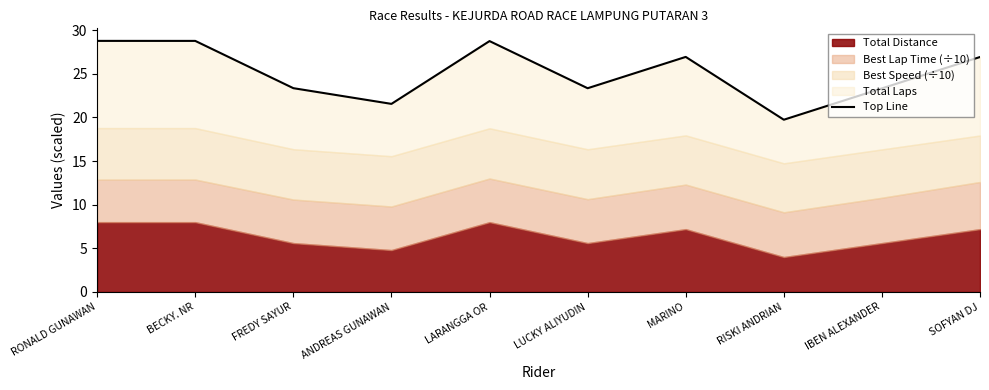

Reading right to left, what are all the values shown in this chart?

26.9	23.3	19.7	26.9	23.4	28.8	21.6	23.4	28.8	28.8